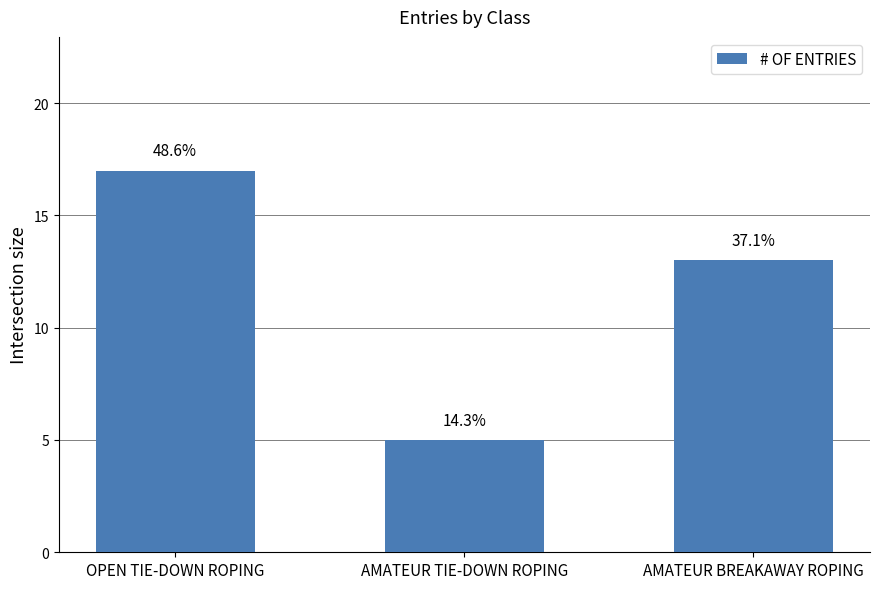

How many values are between 5 and 17?

3